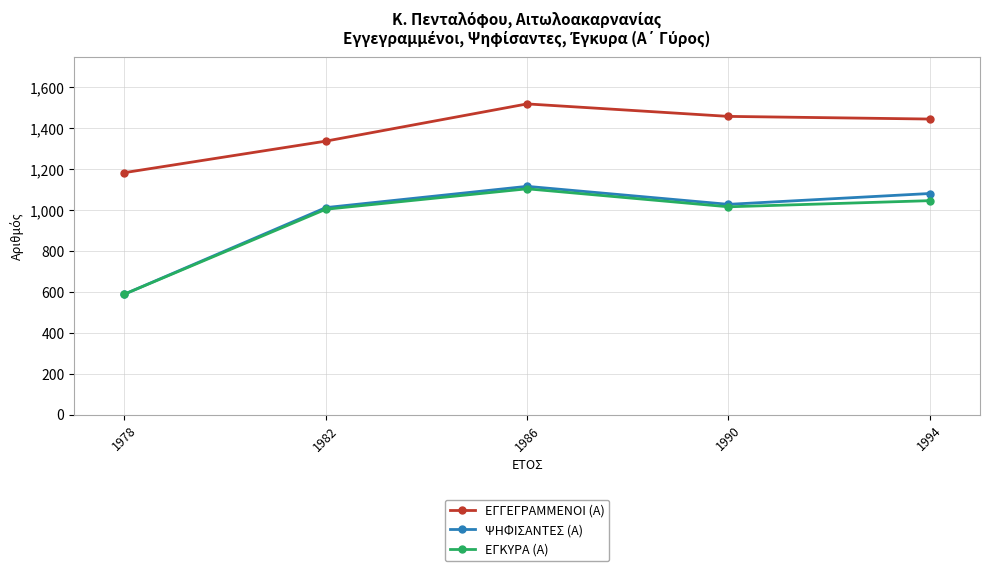

What is the sum of the ΨΗΦΙΣΑΝΤΕΣ (Α) values at 1994 and 1986?

2197